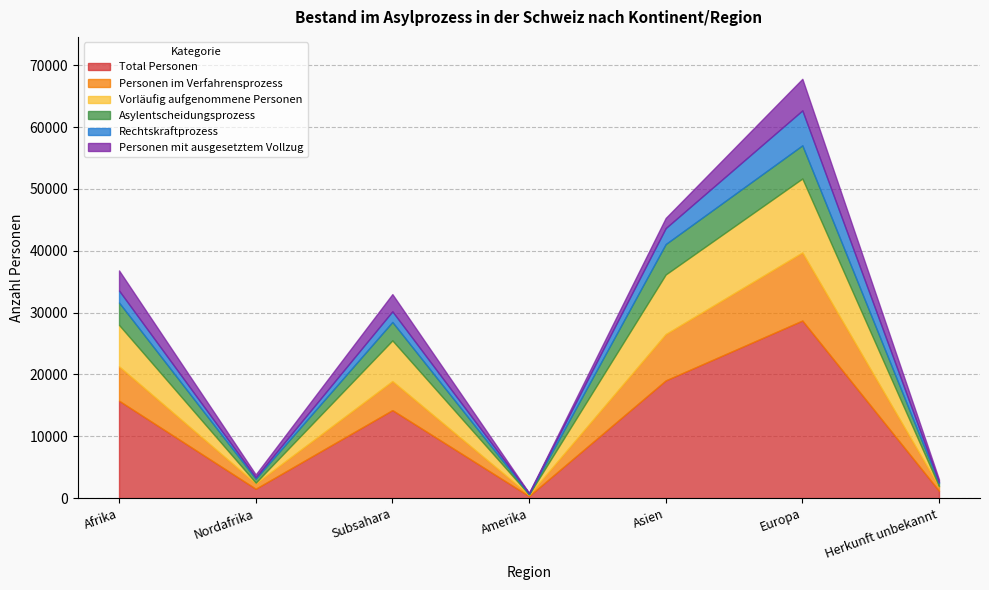

The value of Personen im Verfahrensprozess at Herkunft unbekannt is 4022.7. True or false?

False